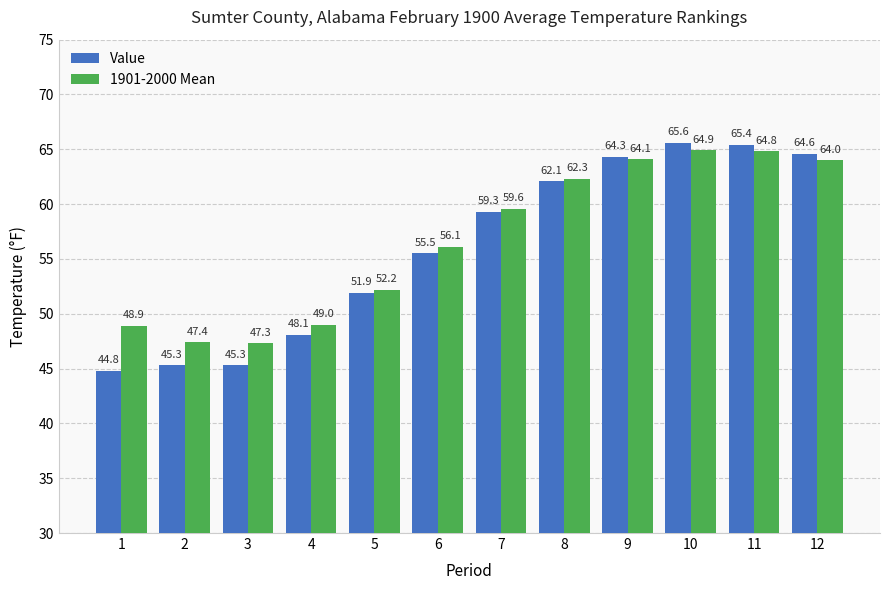

Where is Value nearest to the value 55?

6